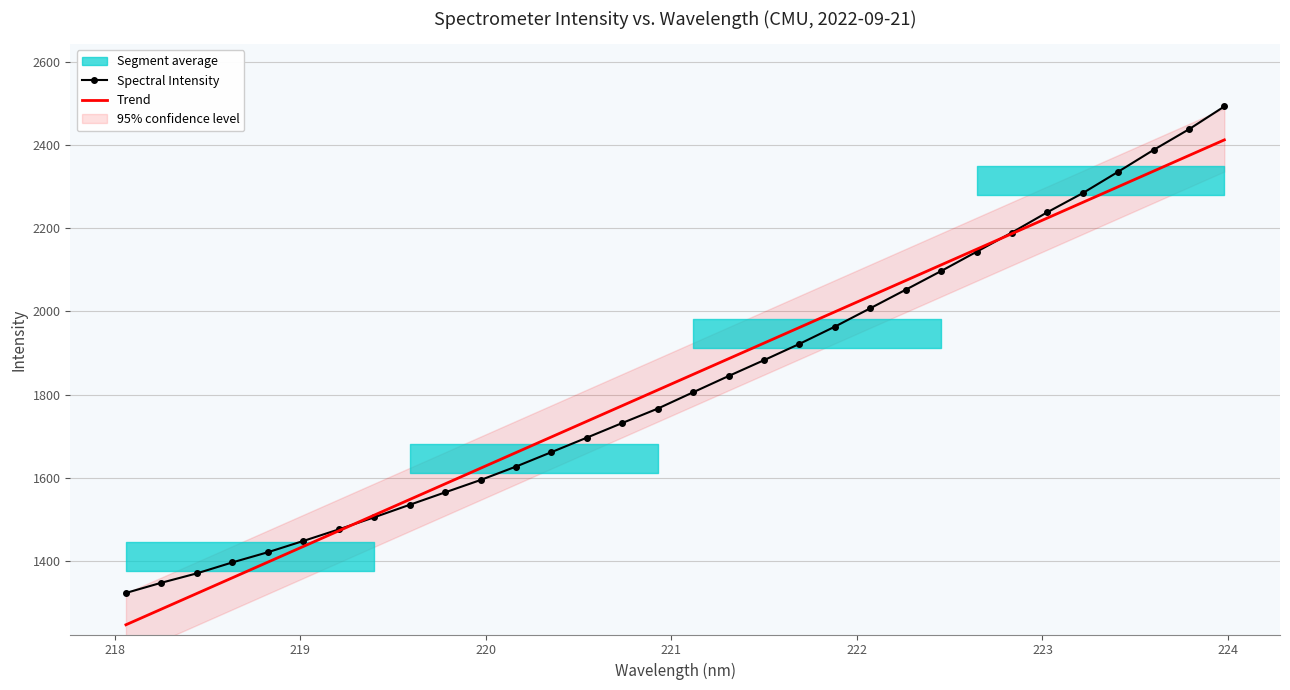

How many intersections are there between Spectral Intensity and Trend?

2